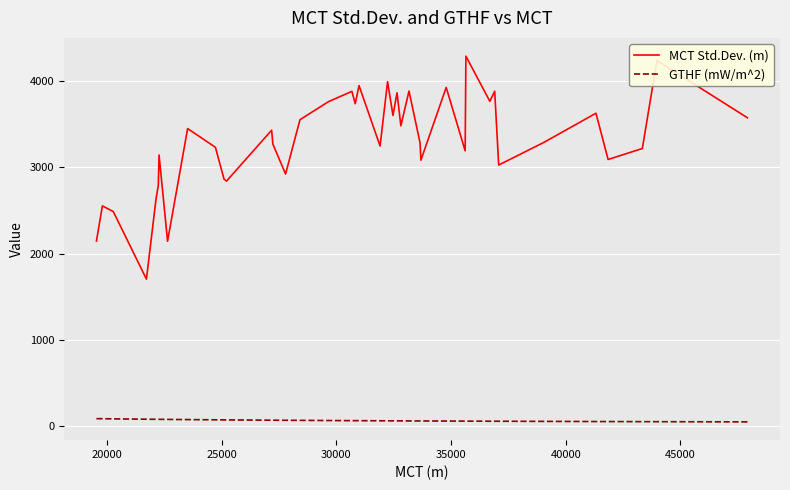

Which series has the largest range (max minus min)?

MCT Std.Dev. (m)